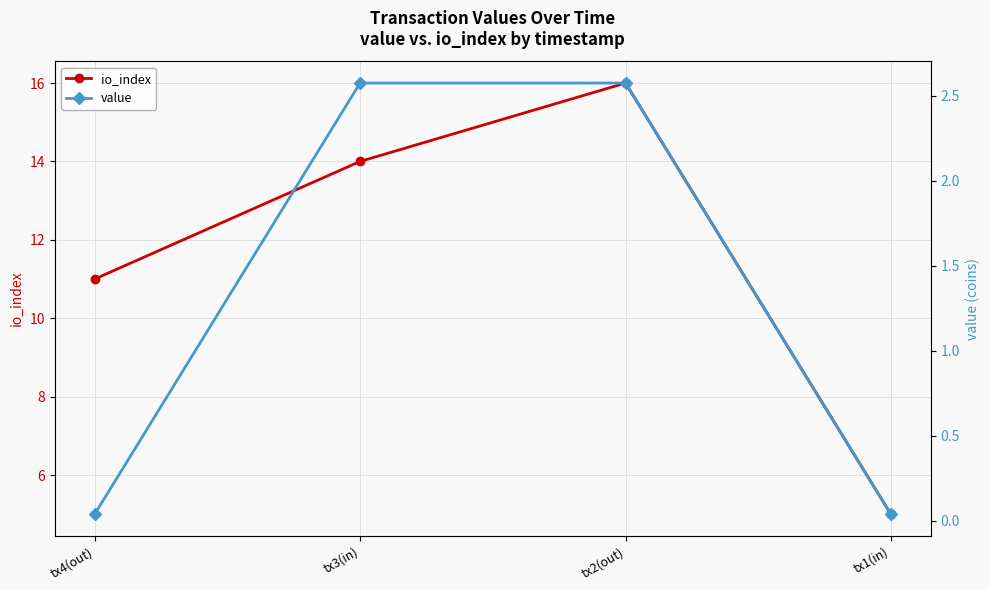

What is the sum of all io_index values?

46